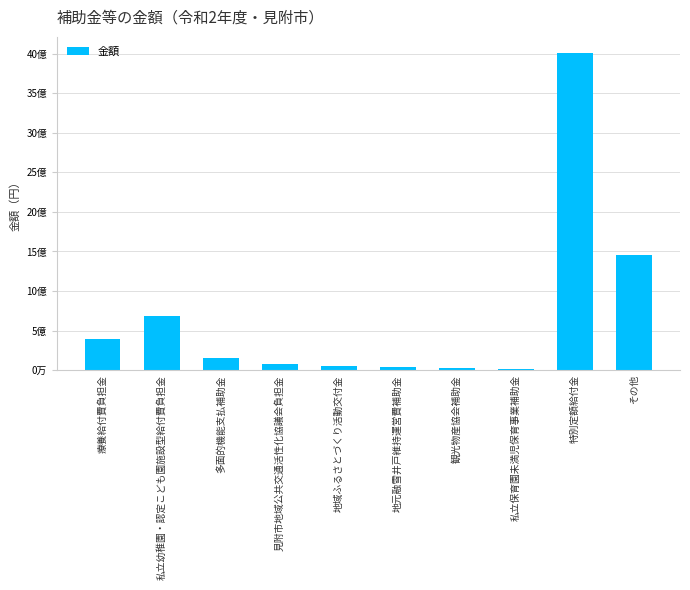

Where does the data first go above 149206256?

療養給付費負担金